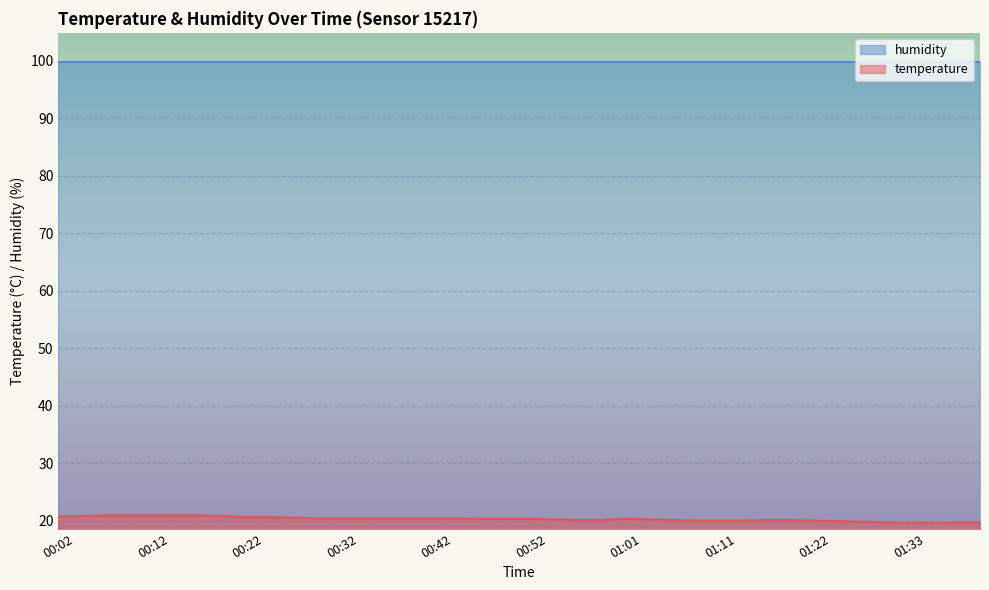

Which category has the highest value across all series?

00:07